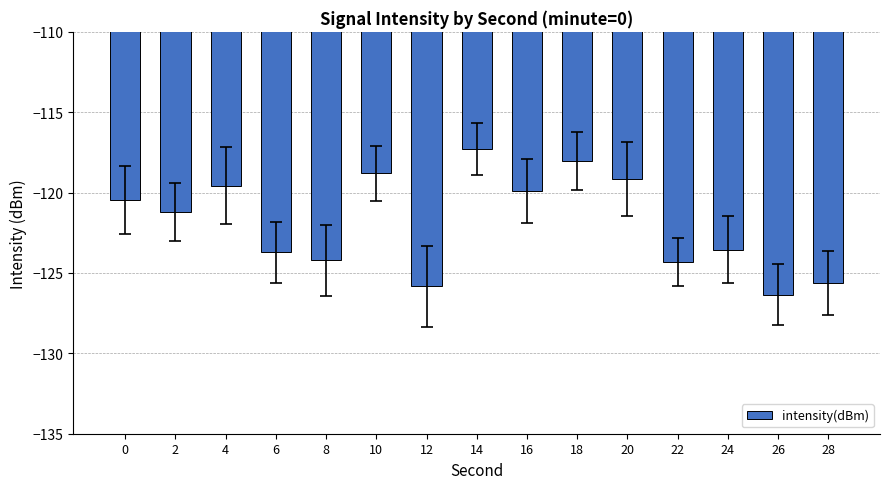

Which has a higher value, 12 or 10?

10